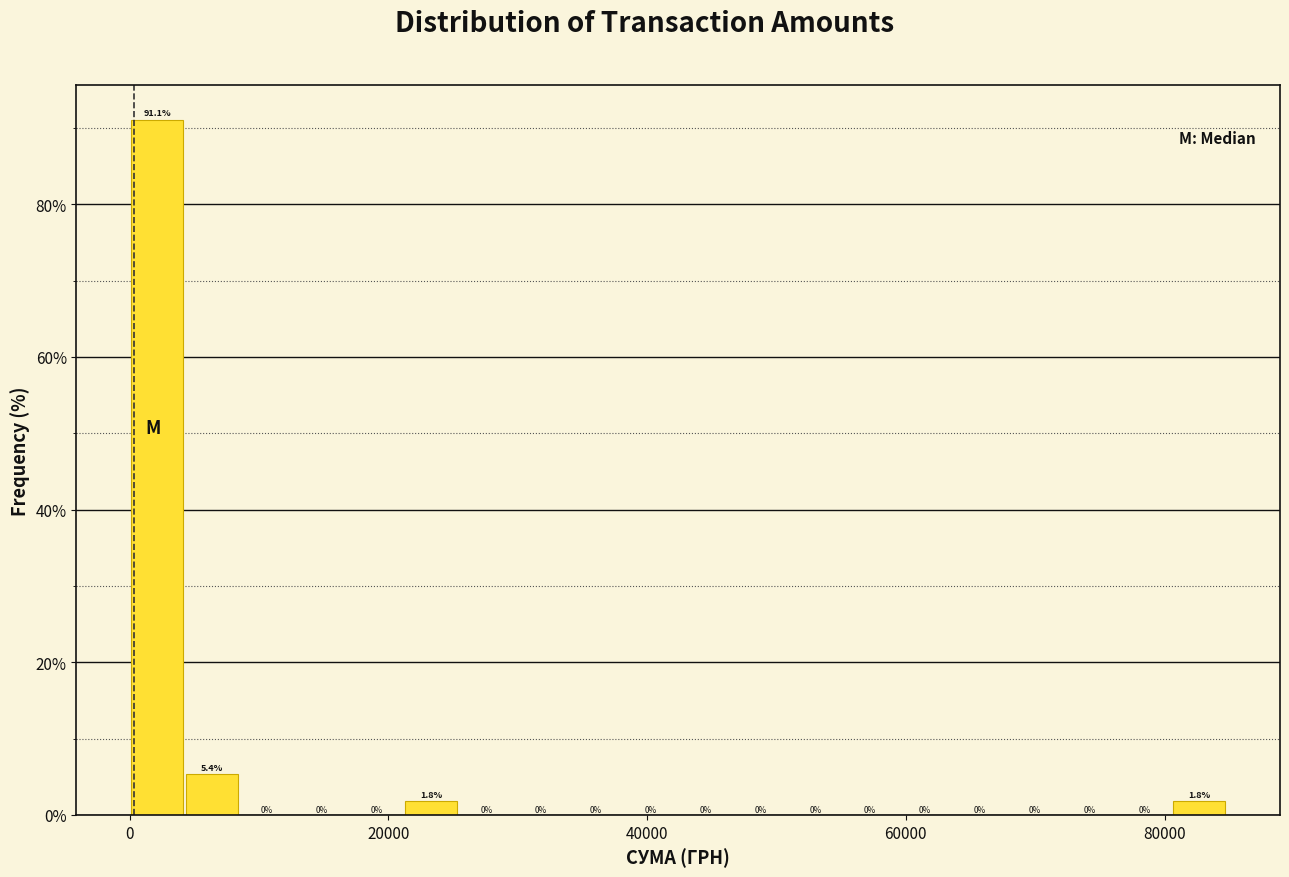

Read against the x-axis, roughly where is the centre of the tallest bar?

2000